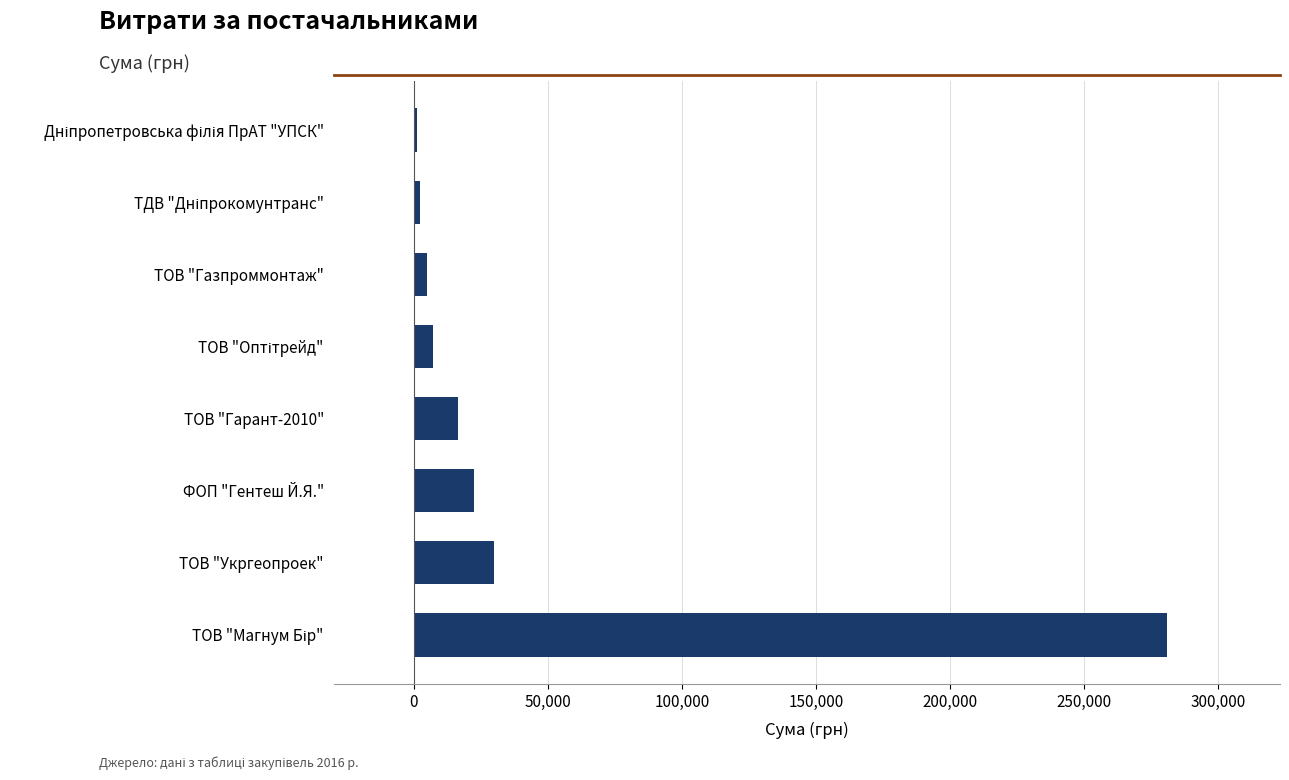

What is the greatest value displayed?

281078.0